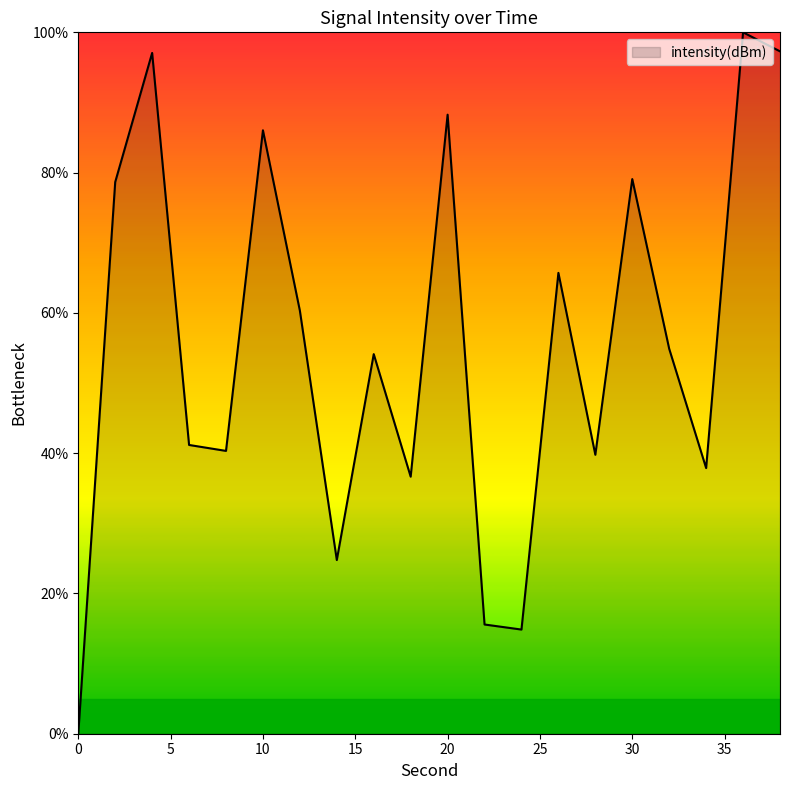

What is the difference between the maximum and minimum values?

100.0